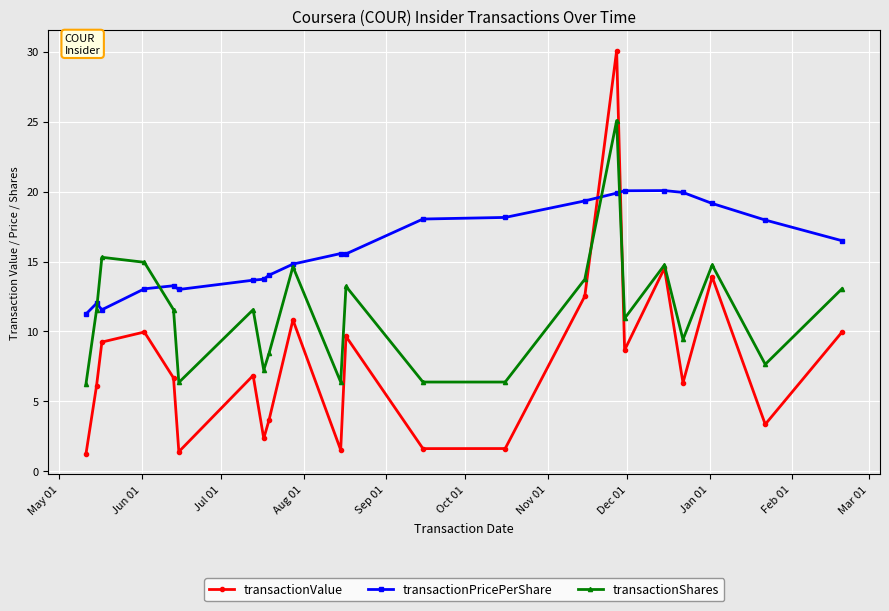

True or false: transactionValue and transactionPricePerShare intersect in this chart.

True